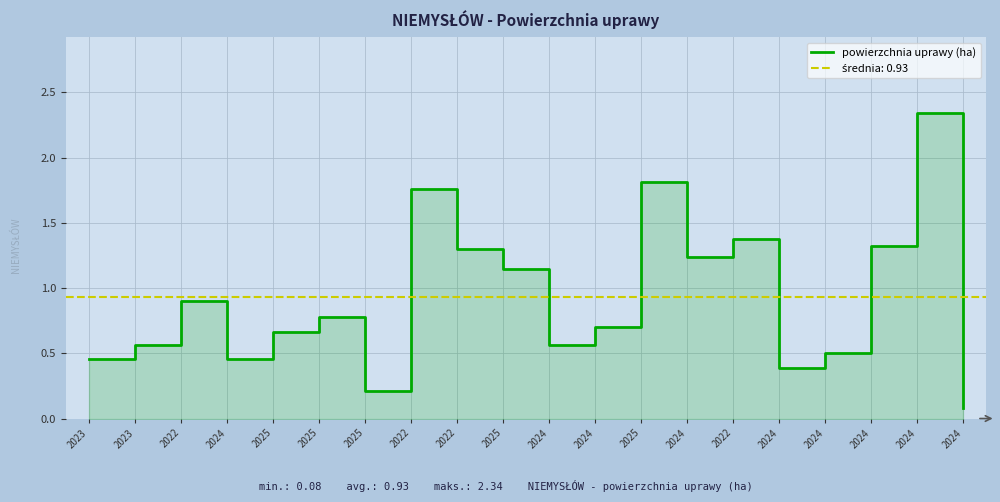

What is the difference between the maximum and minimum values?

2.3